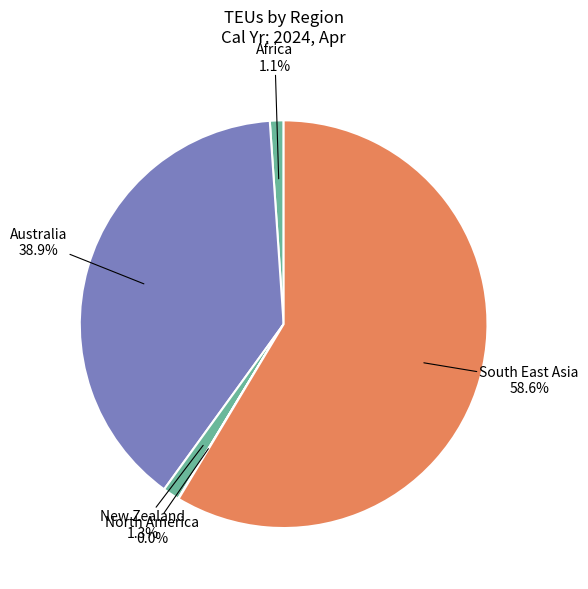

Combined, do Africa and South East Asia account for over 50%?

Yes